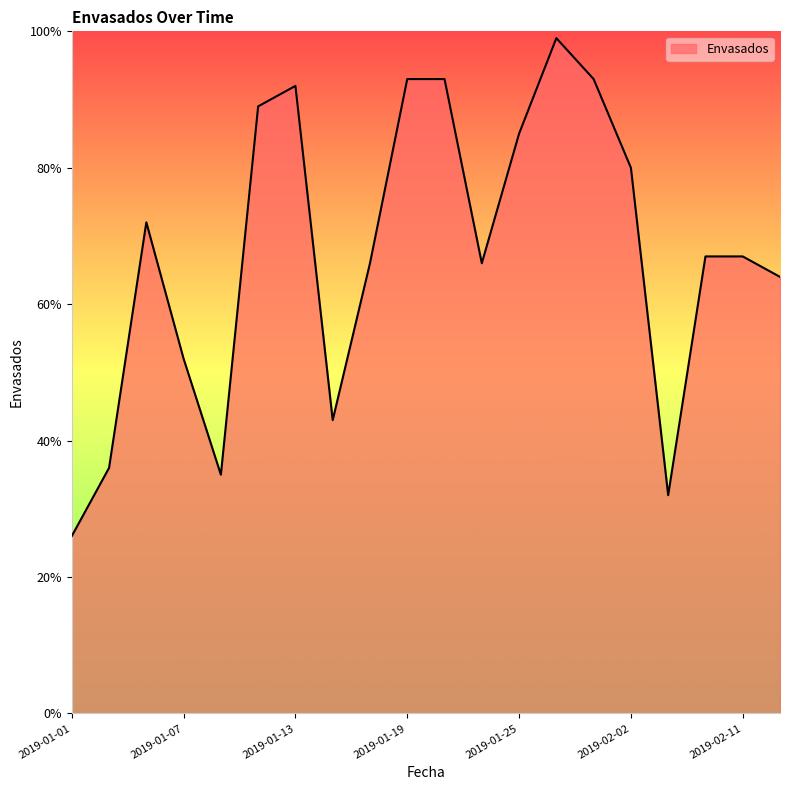

What is the minimum value shown in the chart?

26